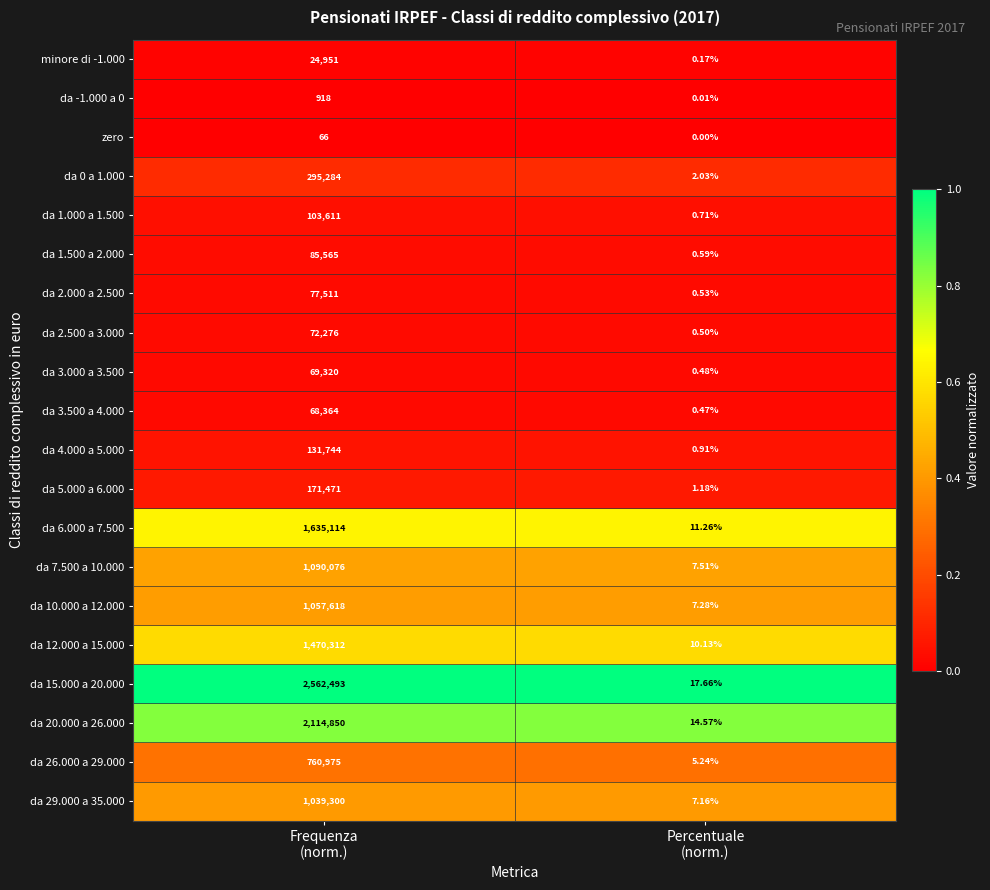

Which series has the largest range (max minus min)?

da 15.000 a 20.000